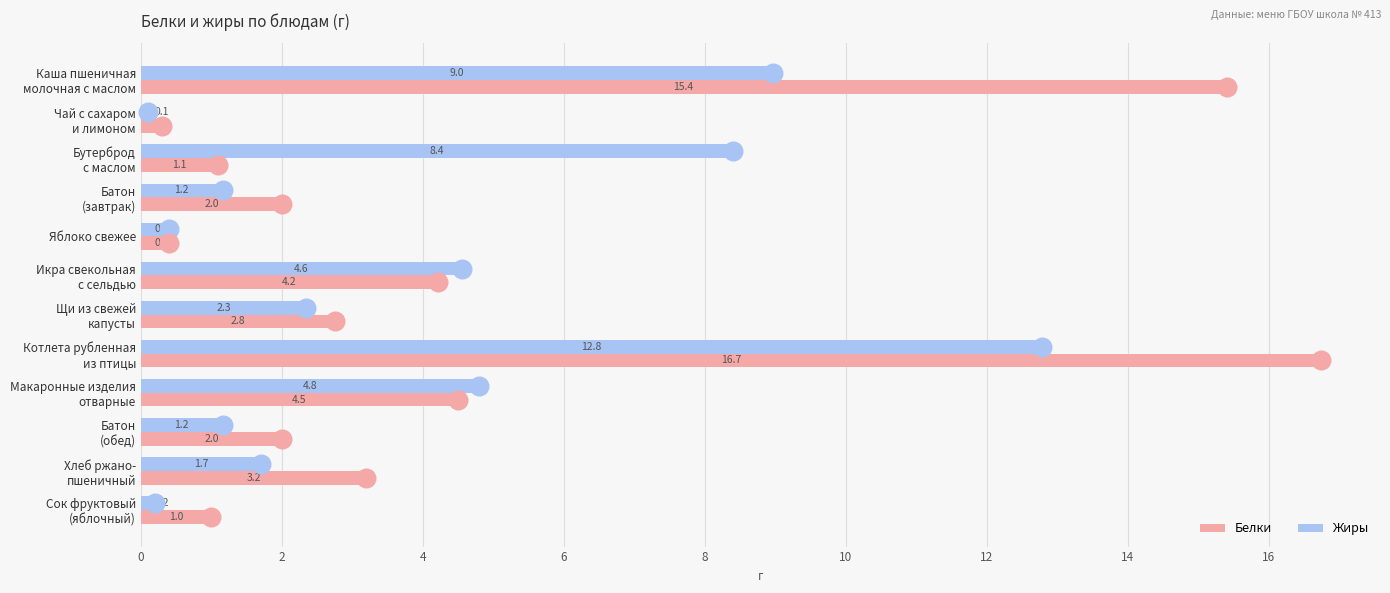

What are all the series names shown in the legend?

Белки, Жиры